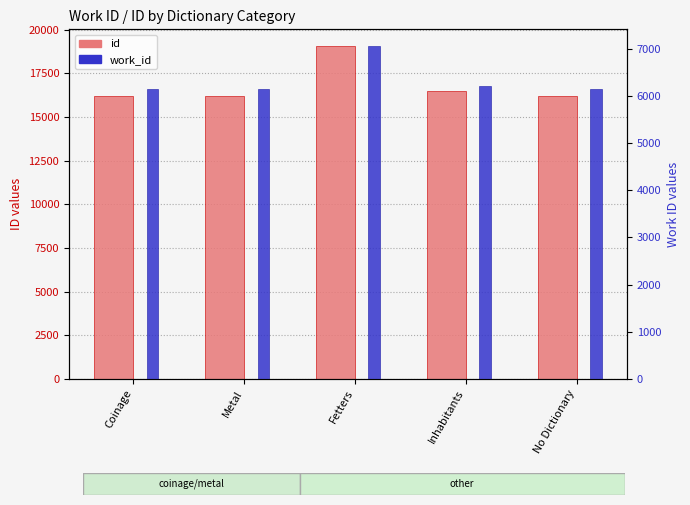

What is the difference between the highest and lowest values at Coinage?

10064